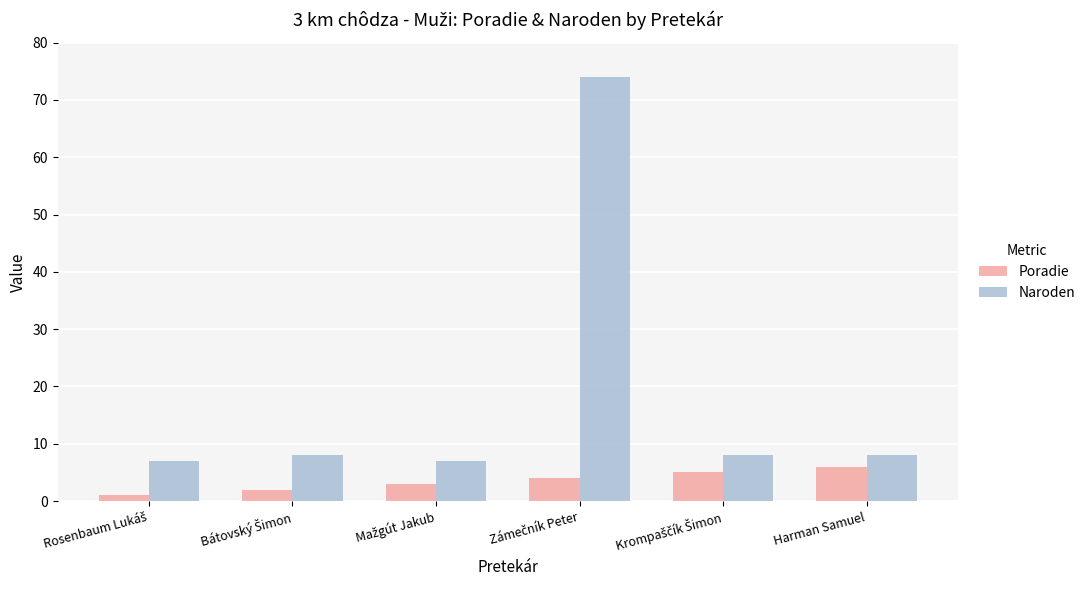

At how many categories does at least one series exceed 15?

1